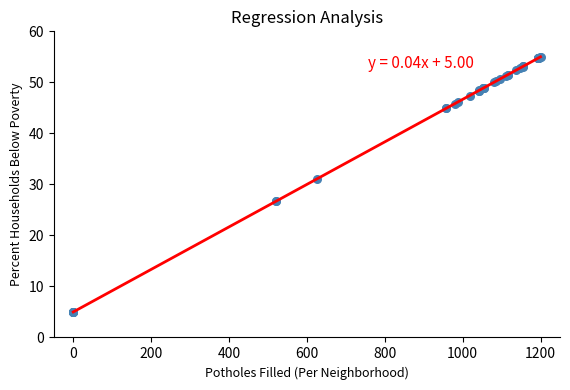

What Y value in the scatter plot is closest to 30?

31.1